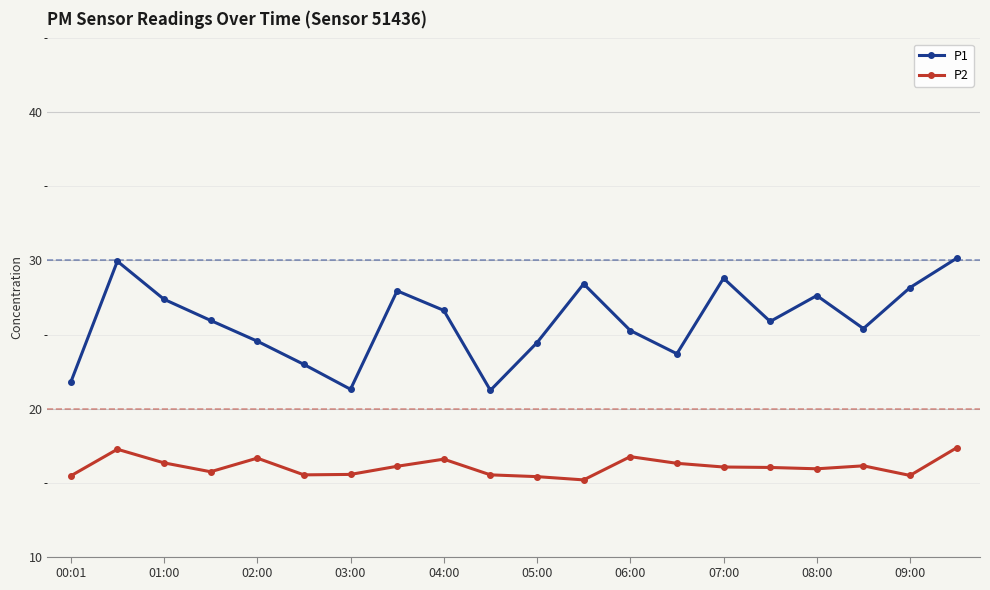

What is the average value of the P2 series?

16.1